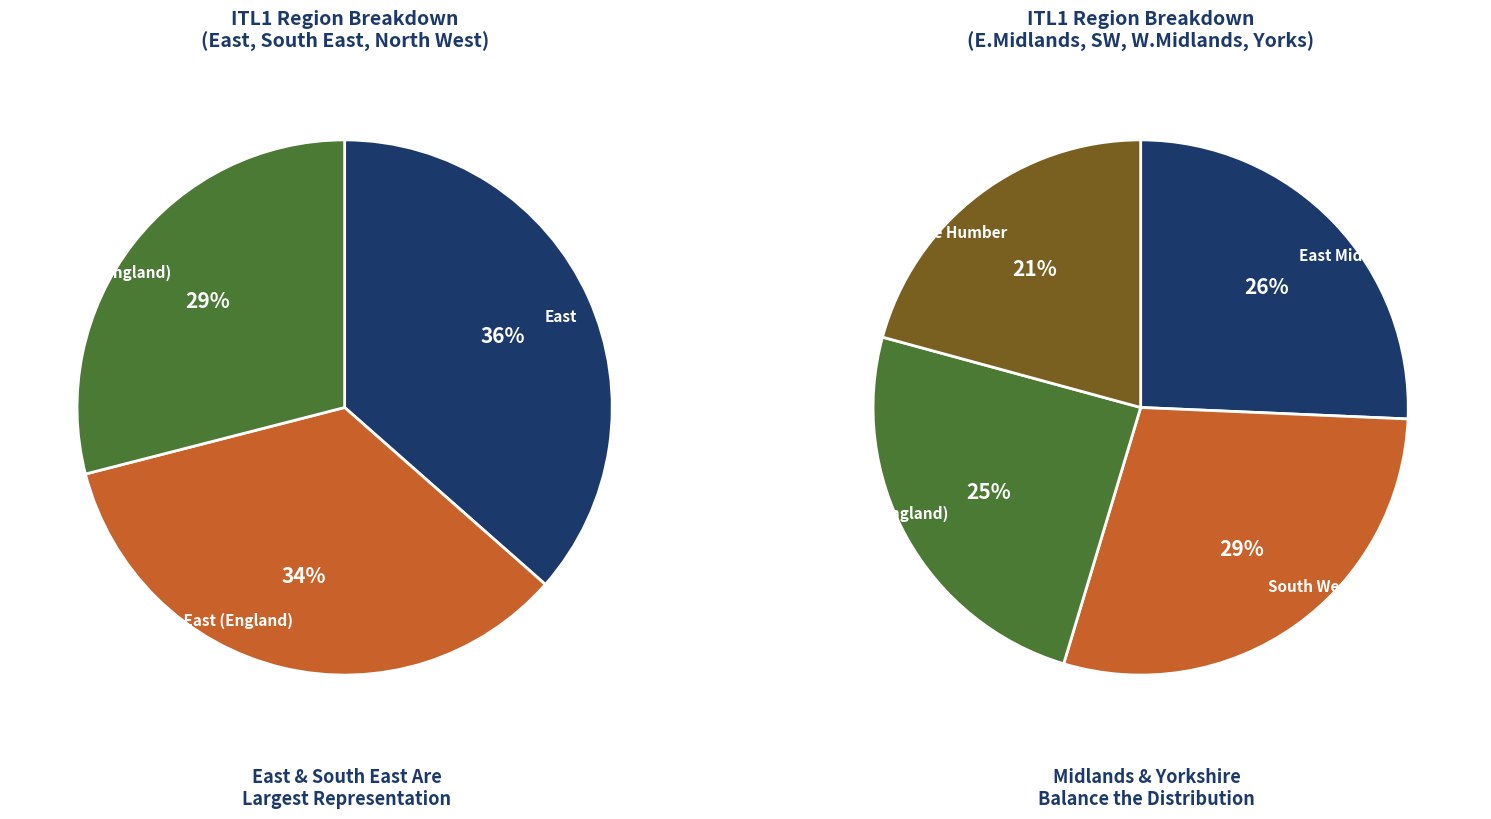

Rank the categories by value from highest to lowest.

East, South East (England), North West (England), South West (England), East Midlands (England), West Midlands (England), Yorkshire and The Humber